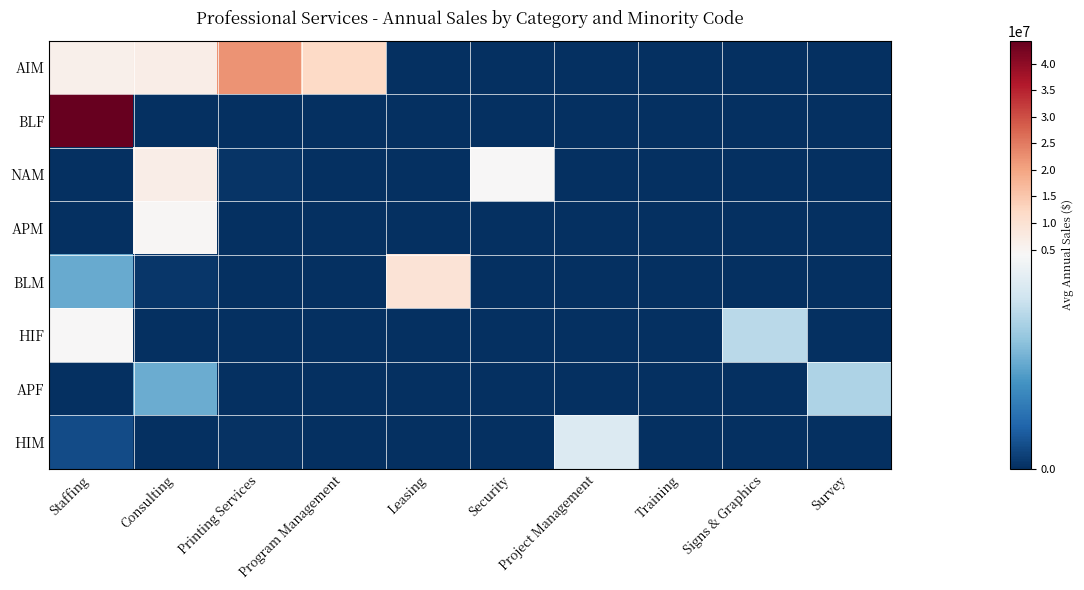

Between Program Management and Consulting, which is larger?

Program Management